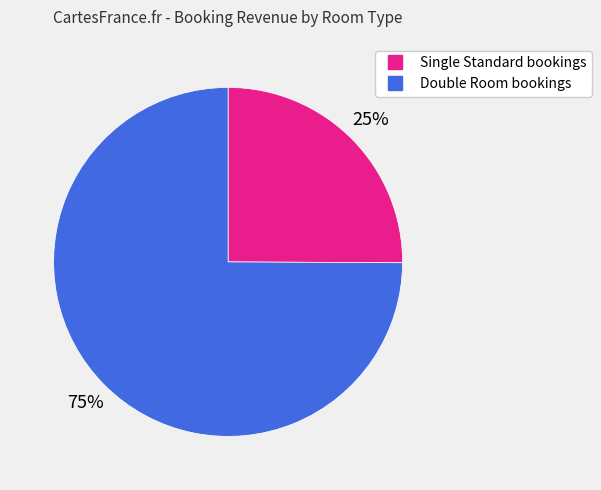

To the nearest percent, what is the difference between the largest and smallest slice percentages?

50%